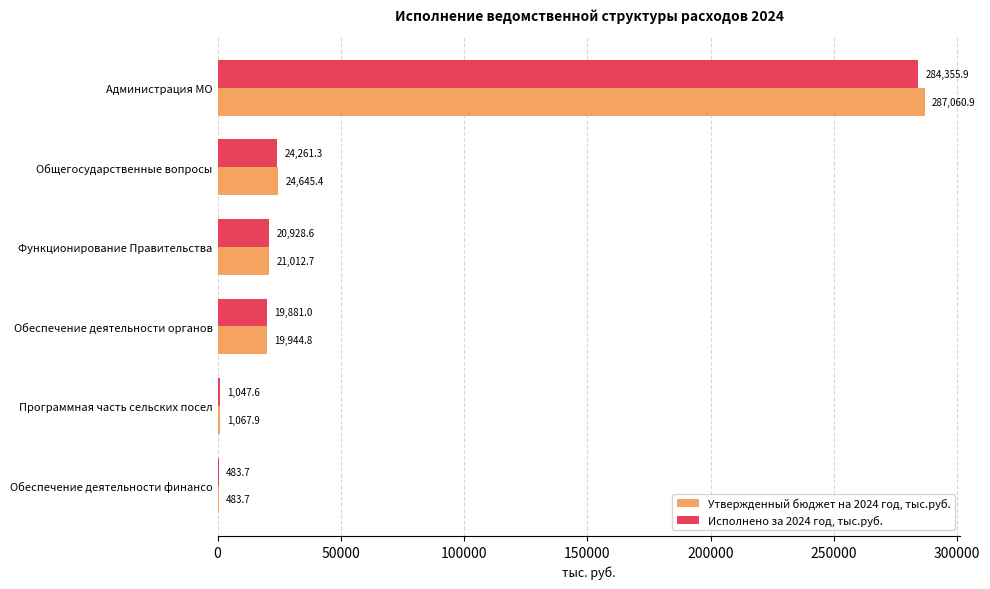

Which series changed the most between Общегосударственные вопросы and Программная часть сельских посел?

Утвержденный бюджет на 2024 год, тыс.руб.